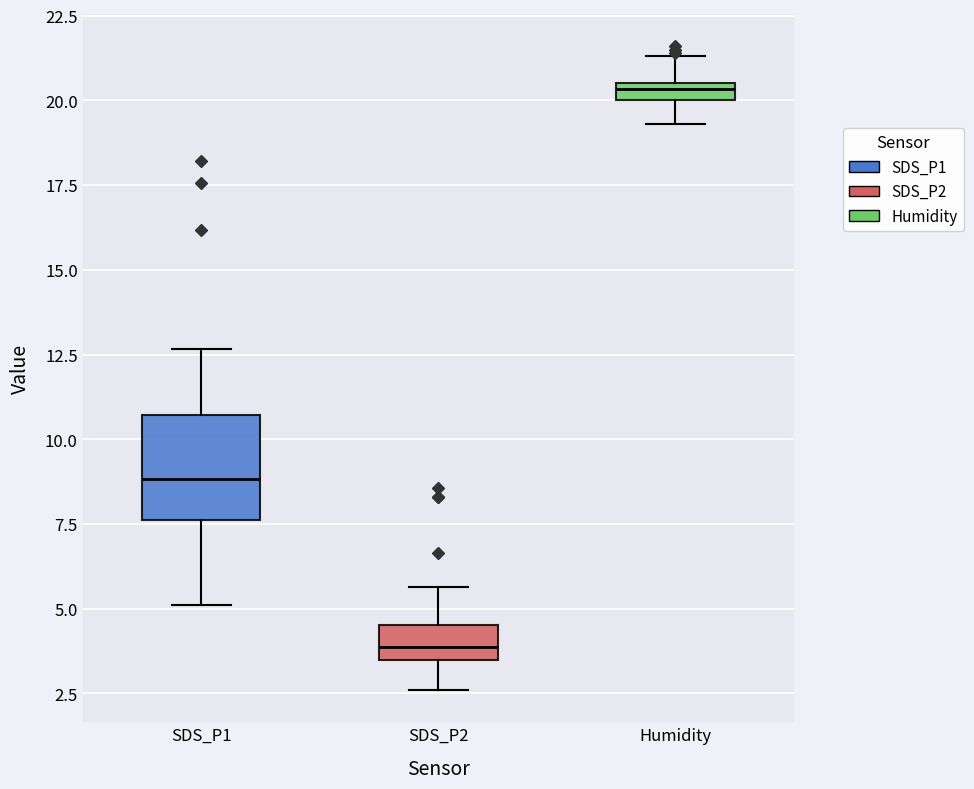

Comparing the boxes themselves (not the whiskers), which one is the tallest?

SDS_P1